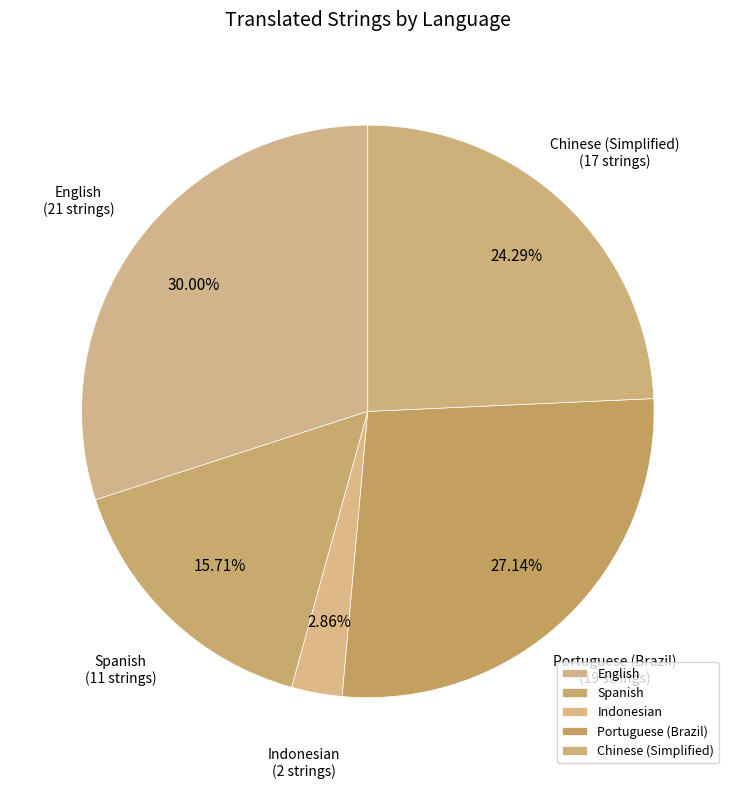

Which category has the smallest portion of the pie?

Indonesian